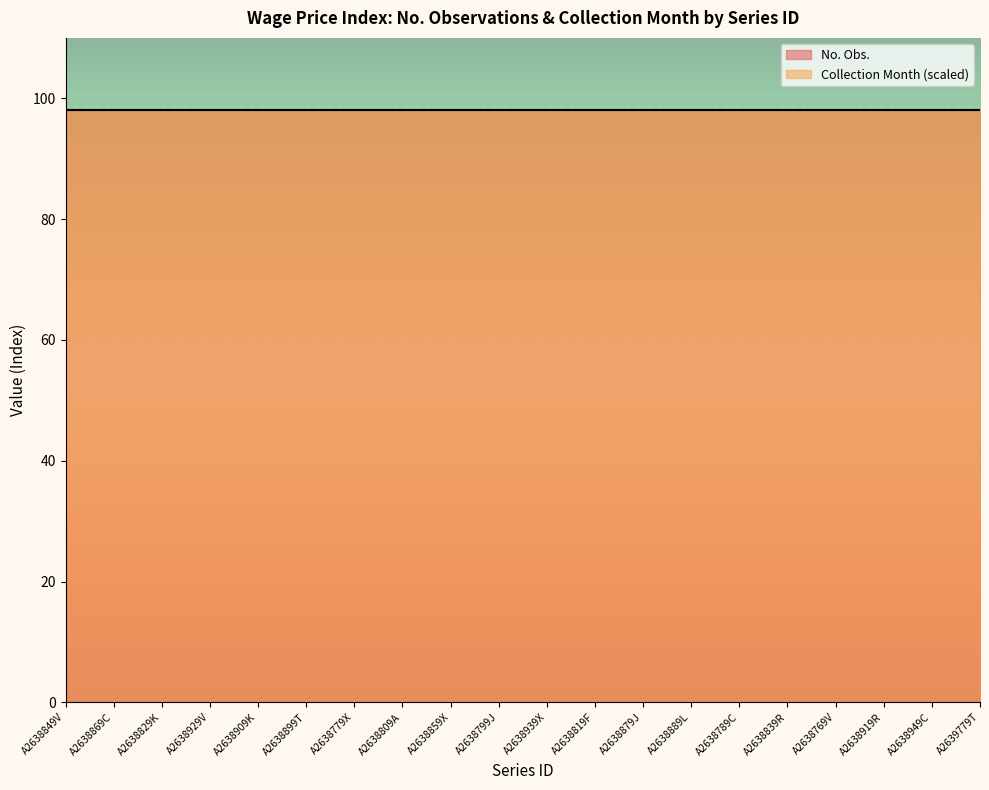

What is the difference between the highest and lowest values at A2638839R?

95